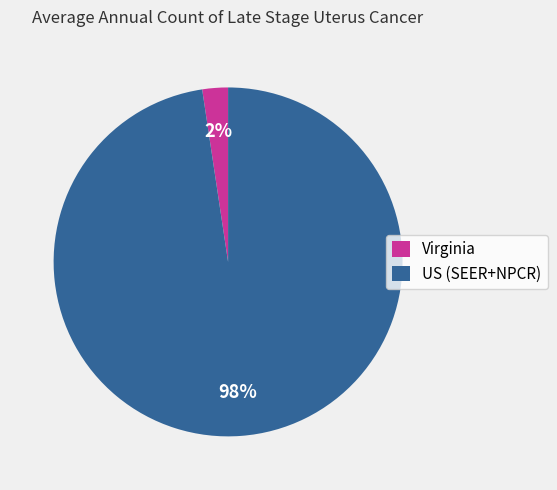

Do US (SEER+NPCR) and Virginia together represent more than half of the pie?

Yes